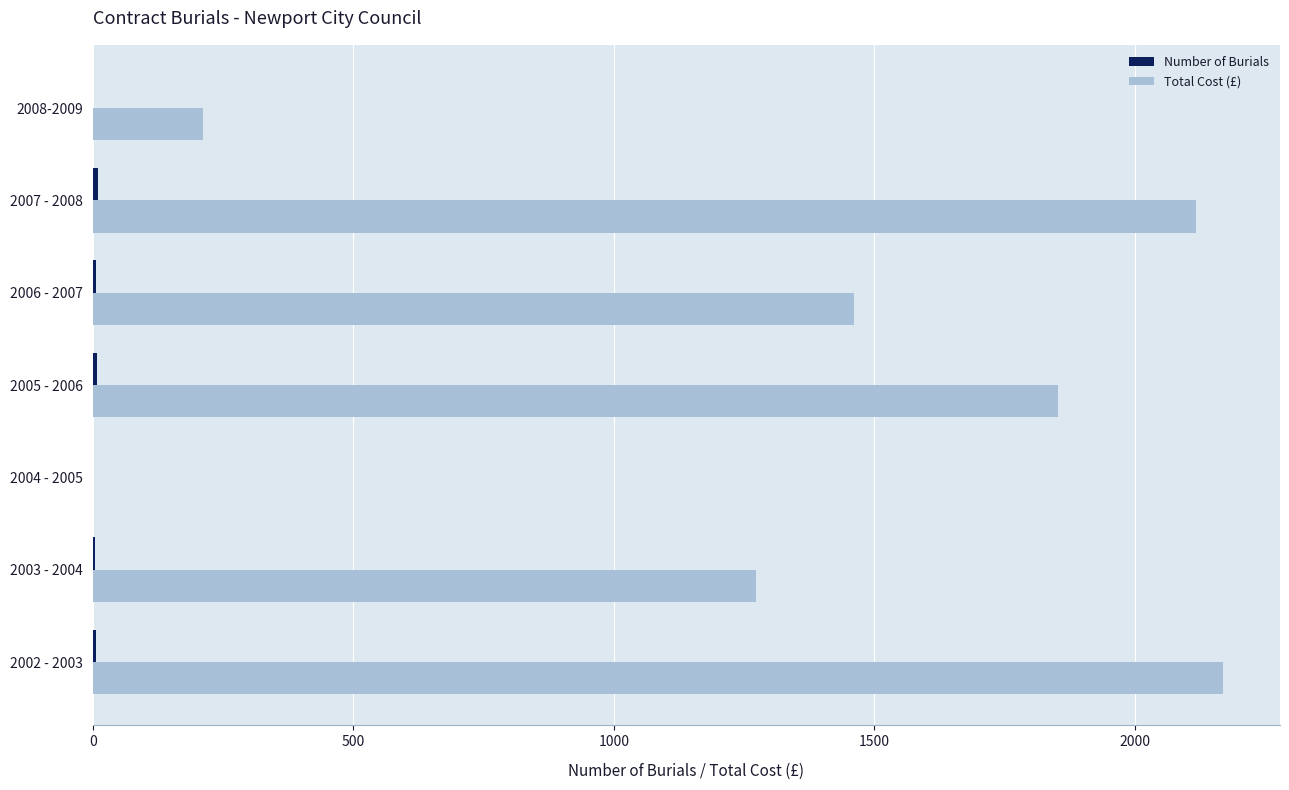

Which series changed the most between 2003 - 2004 and 2006 - 2007?

Total Cost (£)